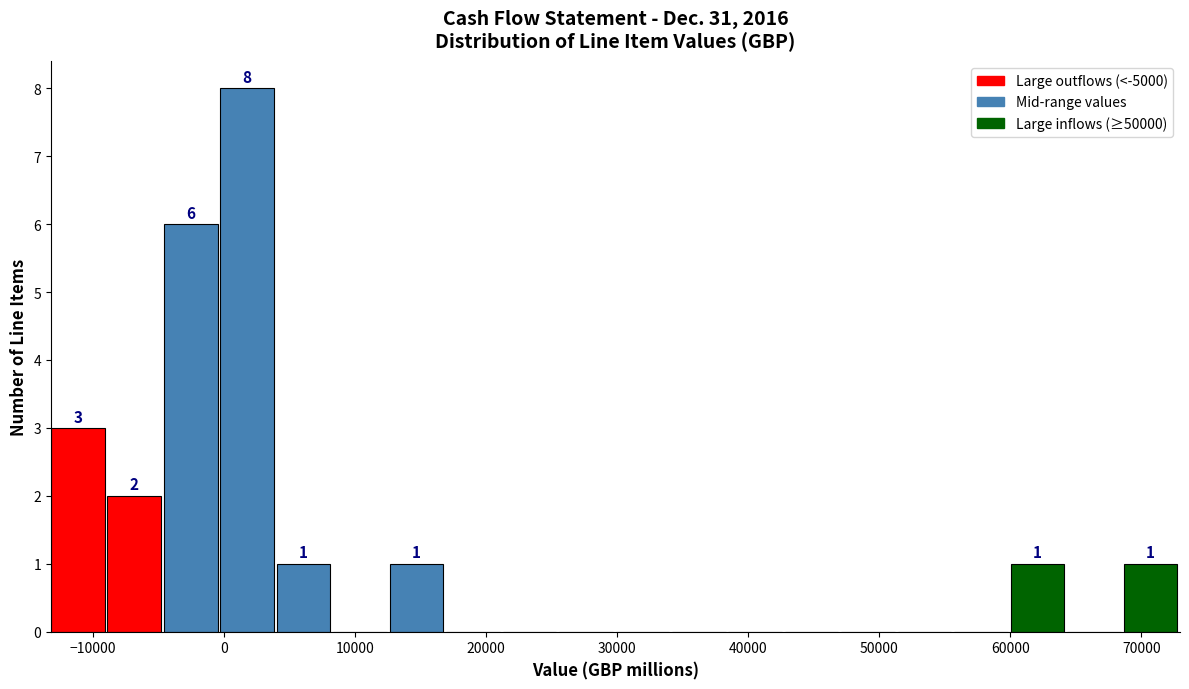

Over which range of the x-axis is the bar tallest?

0 to 4000